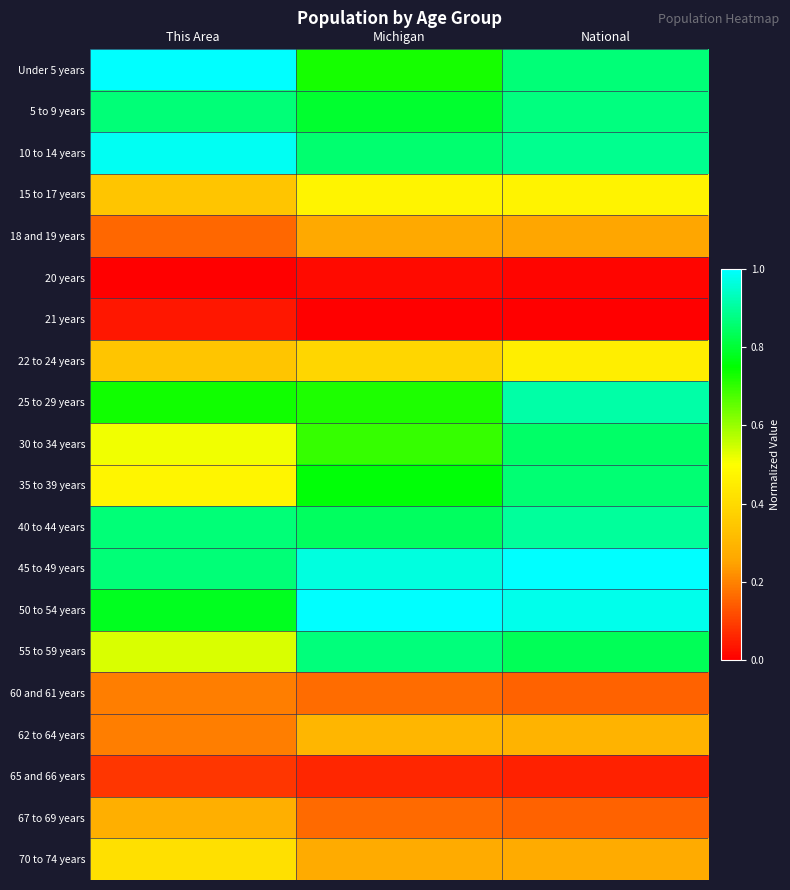

Rank the series at Michigan from lowest to highest value.

21 years, 20 years, 65 and 66 years, 67 to 69 years, 60 and 61 years, 18 and 19 years, 70 to 74 years, 62 to 64 years, 22 to 24 years, 15 to 17 years, 30 to 34 years, 25 to 29 years, Under 5 years, 35 to 39 years, 5 to 9 years, 40 to 44 years, 10 to 14 years, 55 to 59 years, 45 to 49 years, 50 to 54 years